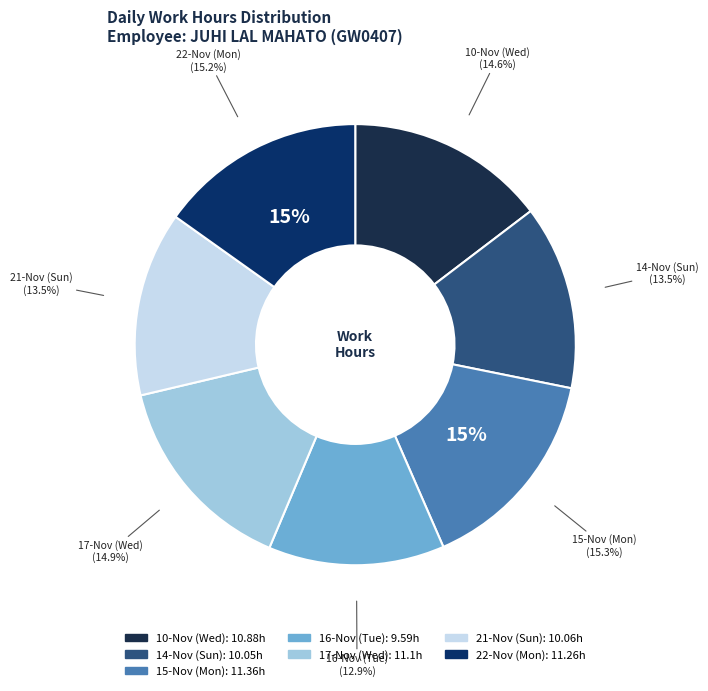

Is it true that 17-Nov (Wed) is 15% of the pie?

True